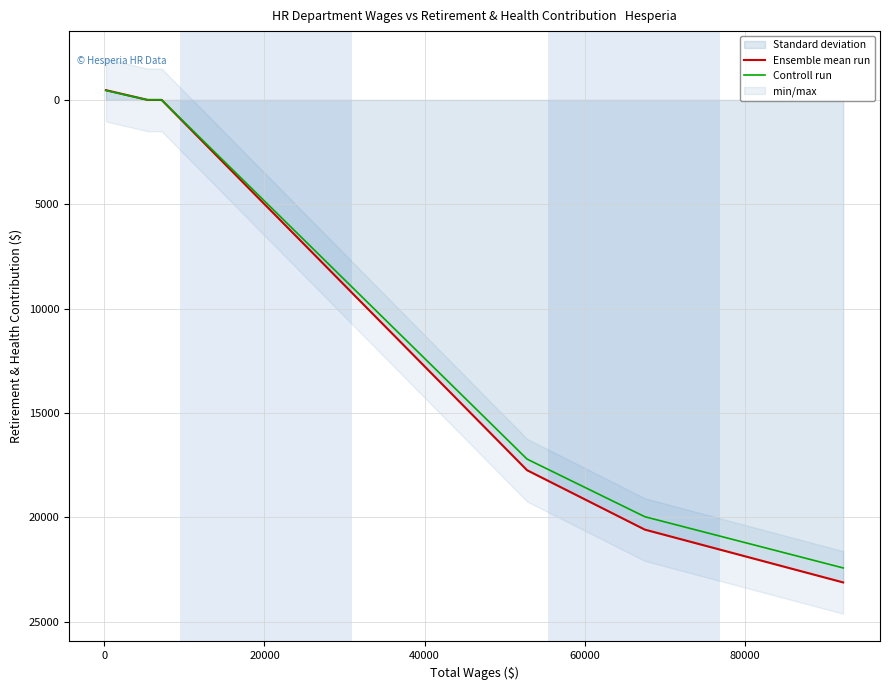

What is the difference between the second highest and second lowest values in the Controll run series?

19973.3